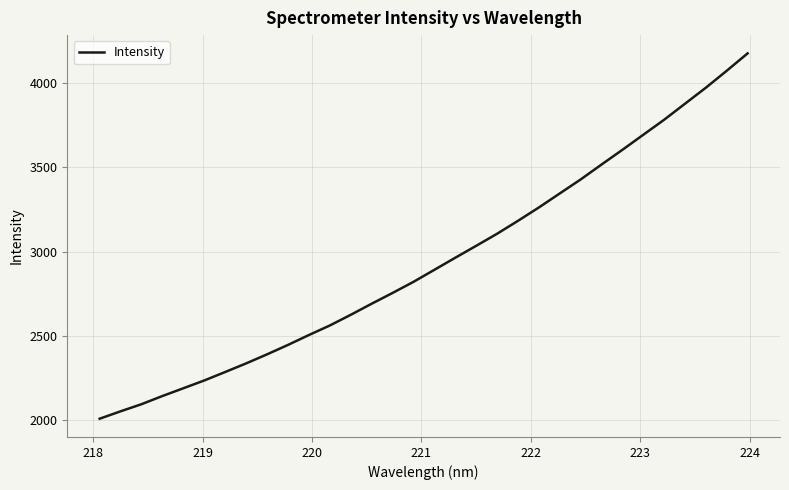

How many values are below 2891?

16